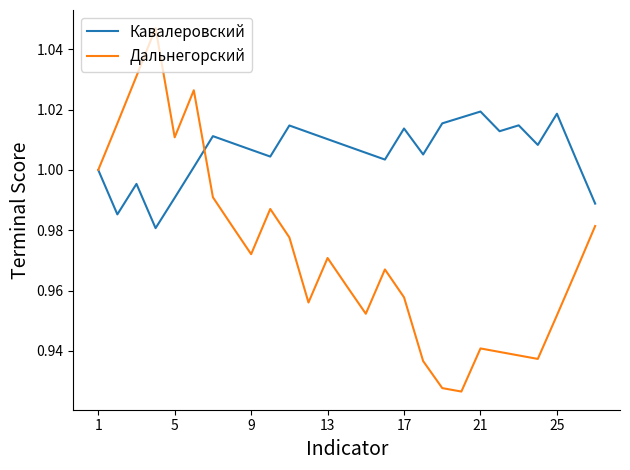

Which series has the largest range (max minus min)?

Дальнегорский